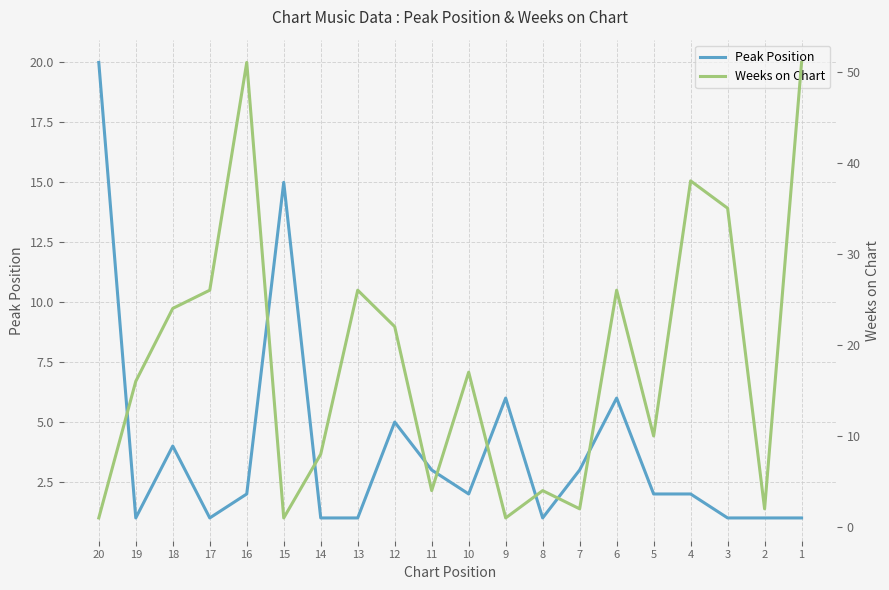

What value does the Peak Position series have at 18?

4